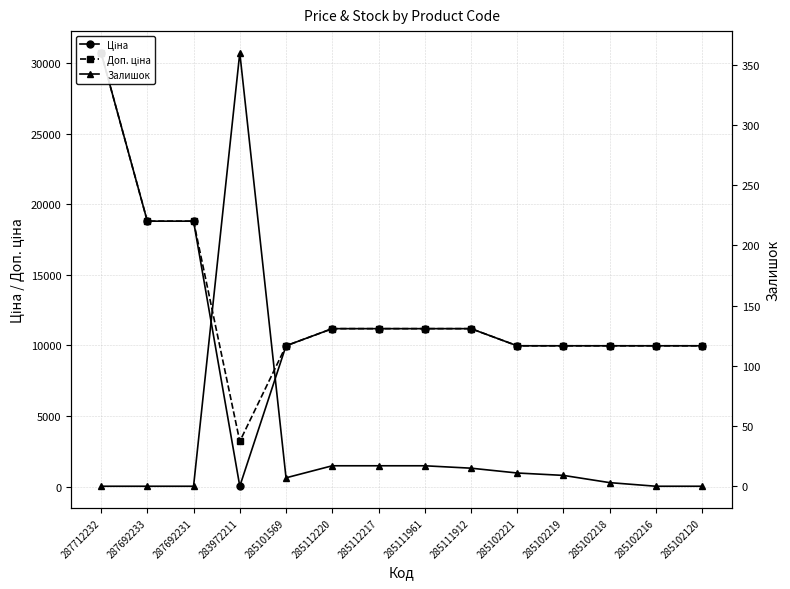

At how many categories does at least one series exceed 5579?

13